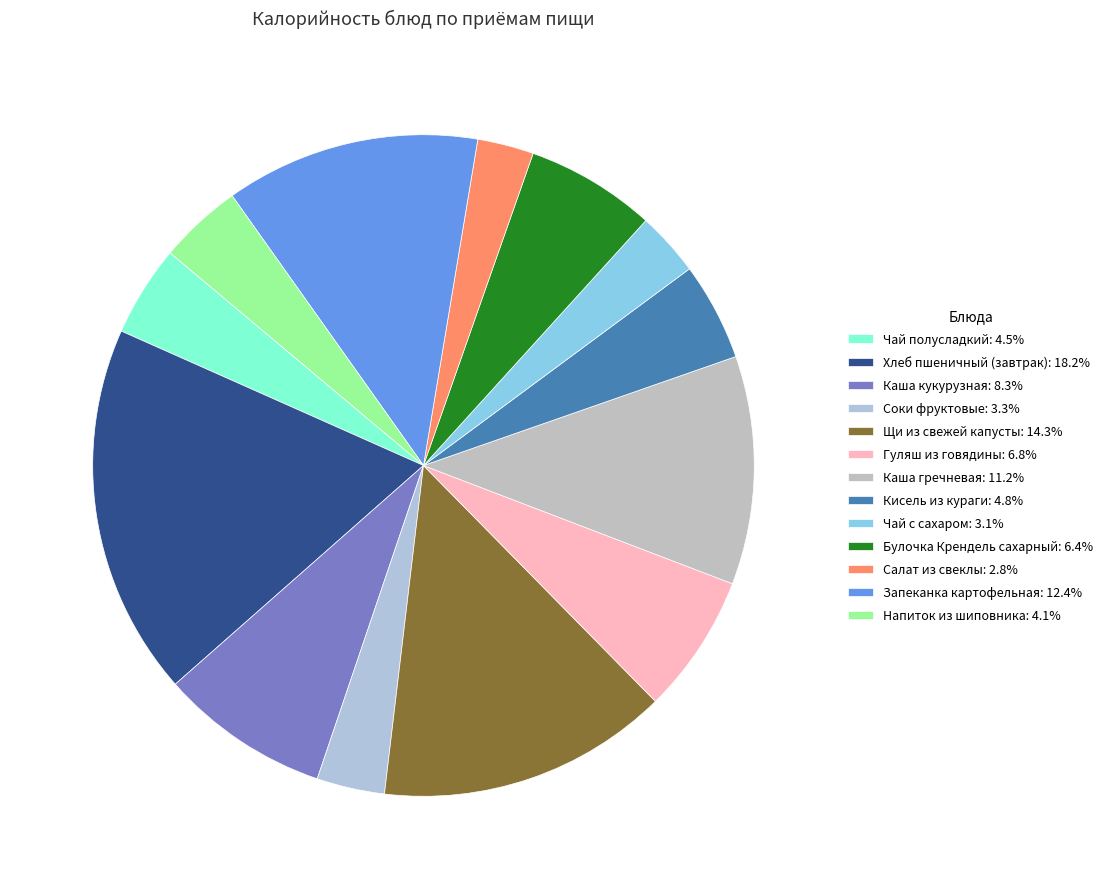

Is it true that Каша кукурузная is 19% of the pie?

False